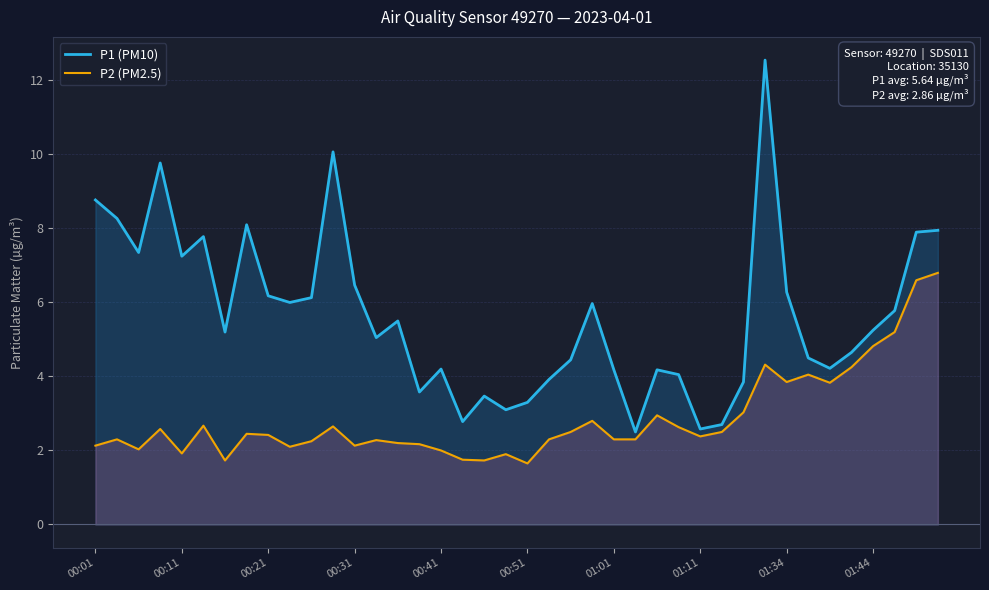

What is the difference between the P2 (PM2.5) values at 31 and 19?

2.4